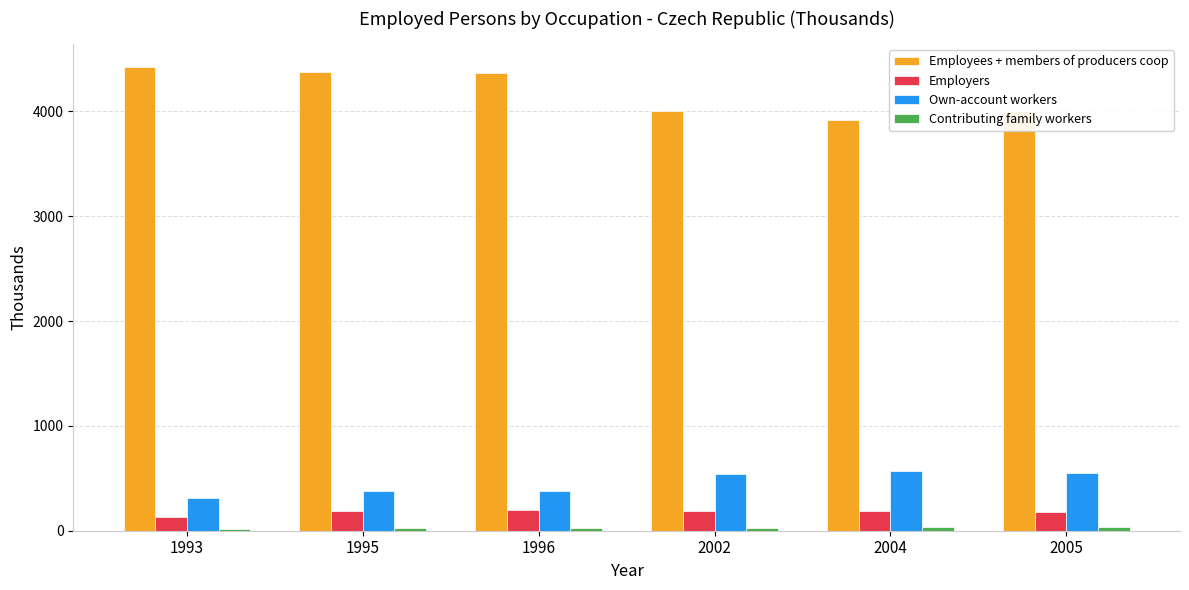

What is the highest value of the Employers series?

202.3